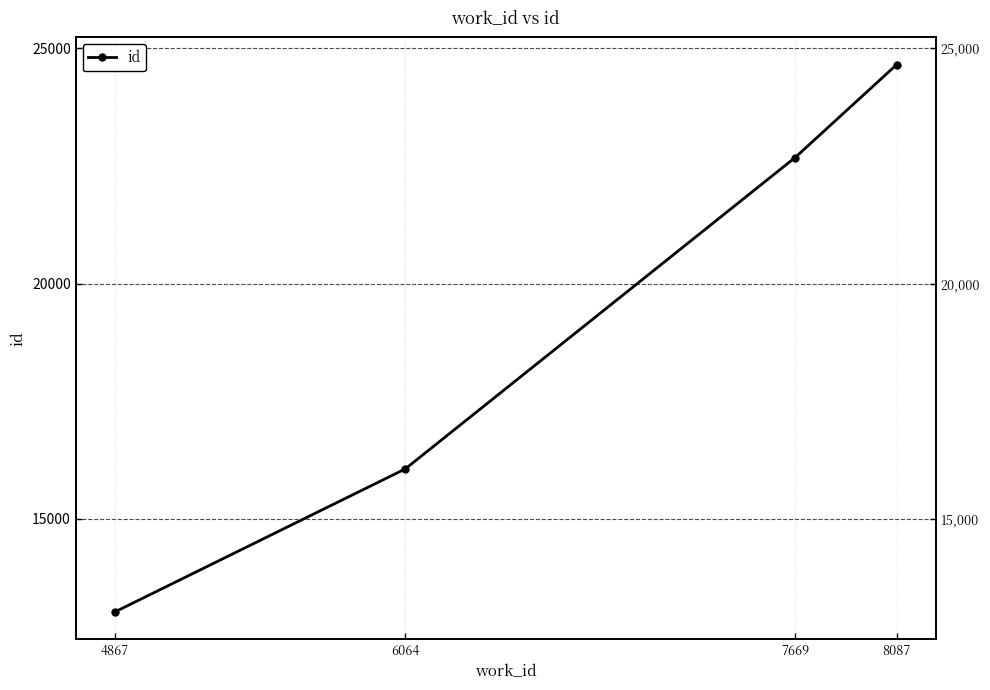

Count the values in the range 16062 to 24649.

3